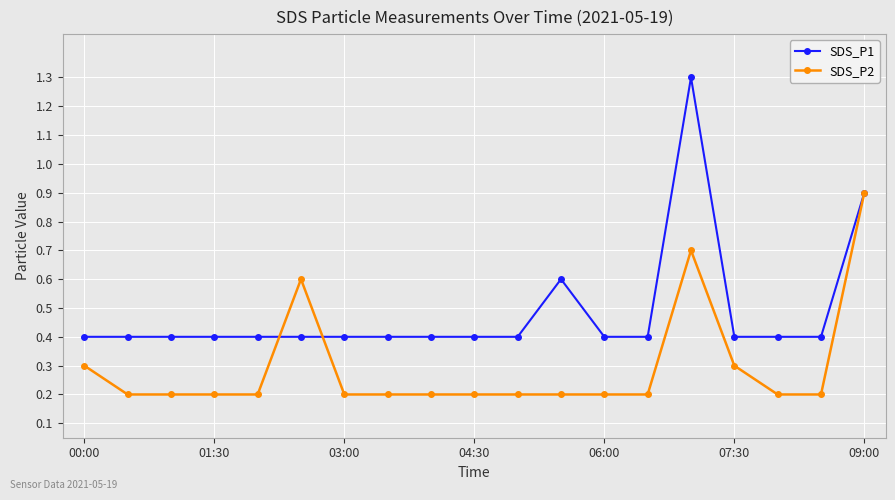

True or false: SDS_P1 and SDS_P2 intersect in this chart.

True